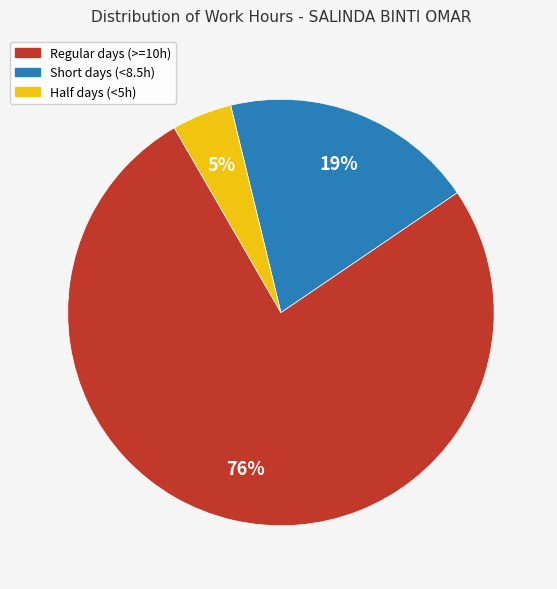

Is there any slice that represents more than half of the pie?

Yes